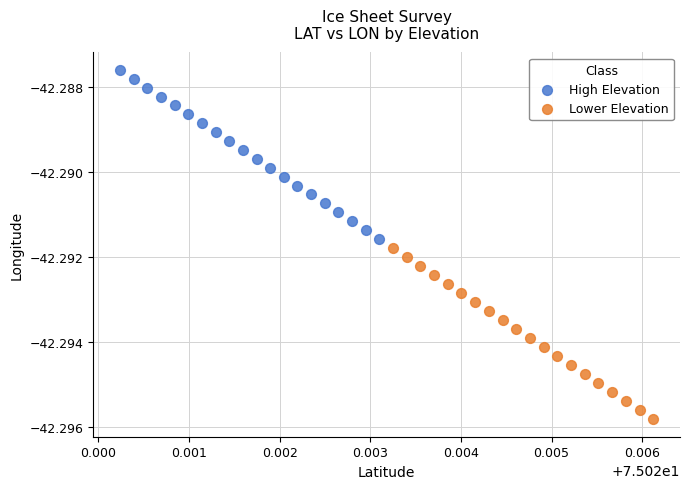

Which series contains the highest Y value?

High Elevation